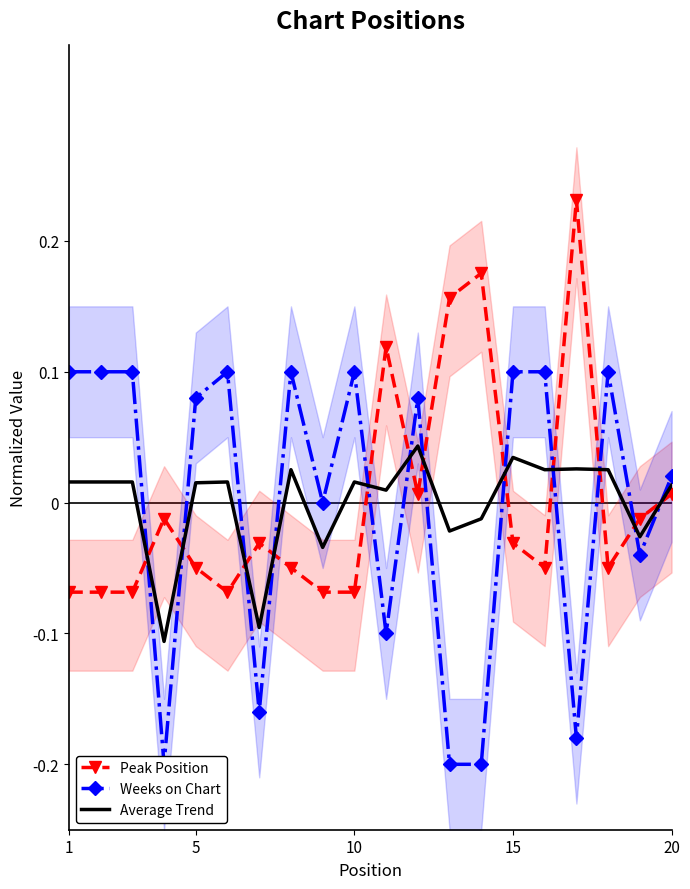

How many intersections are there between Average Trend and Peak Position?

12